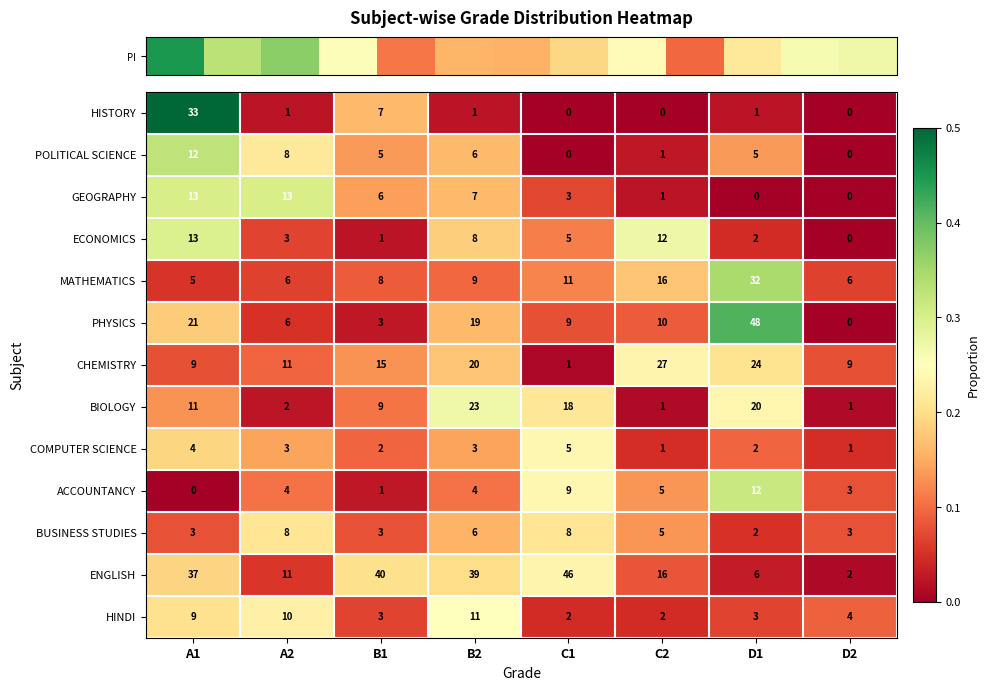

Which series has the largest range (max minus min)?

PHYSICS